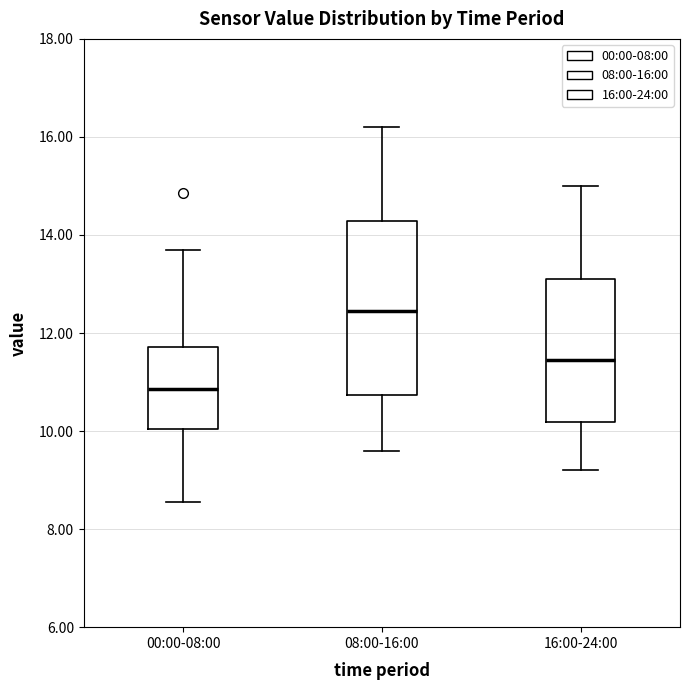

Which box has the highest median line?

08:00-16:00